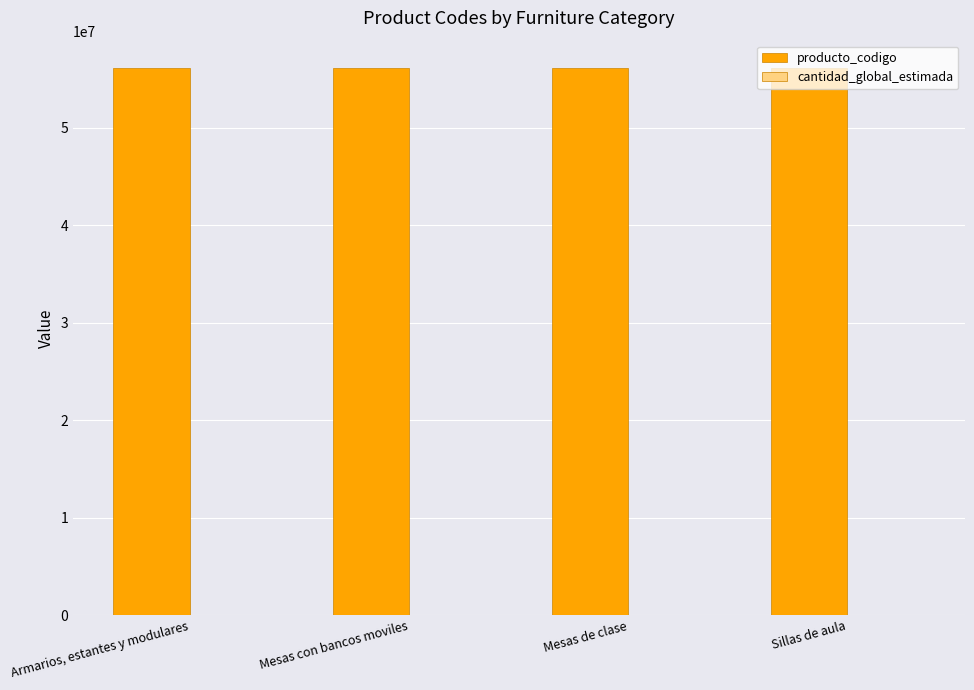

What is the maximum value shown in the chart?

56121505